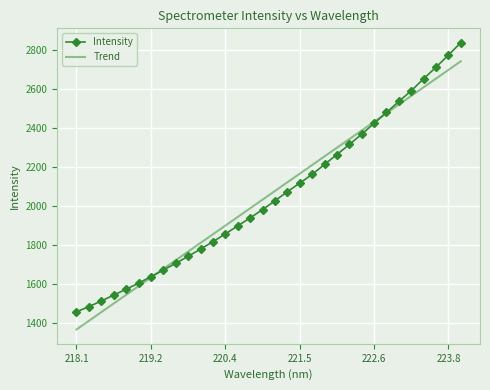

True or false: Intensity and Trend intersect in this chart.

True